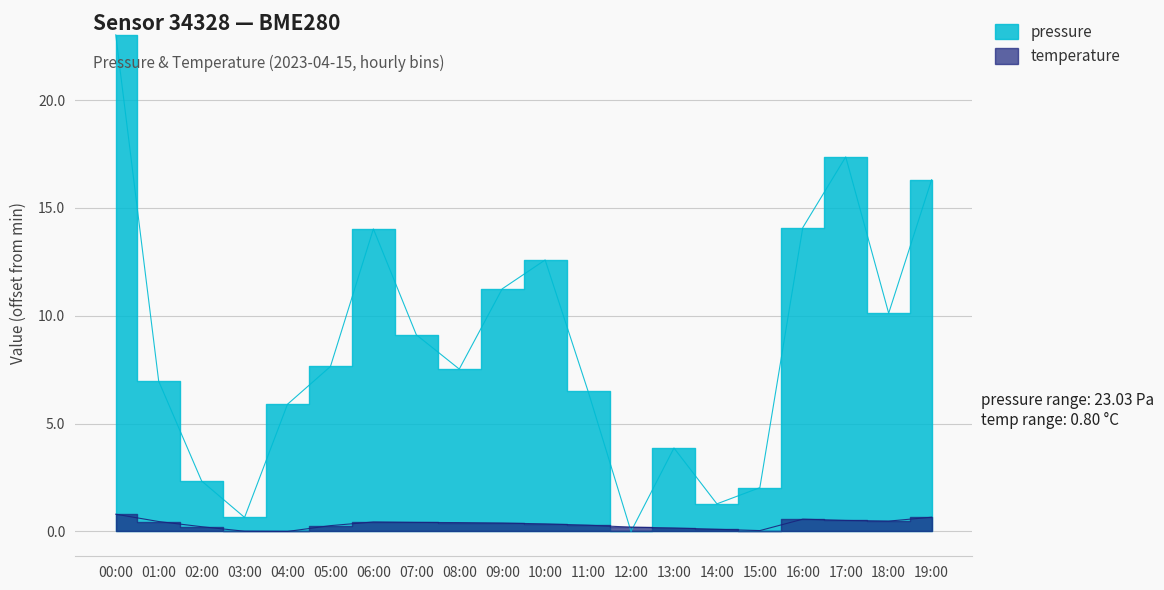

Does the chart display data point markers on the line(s)?

No